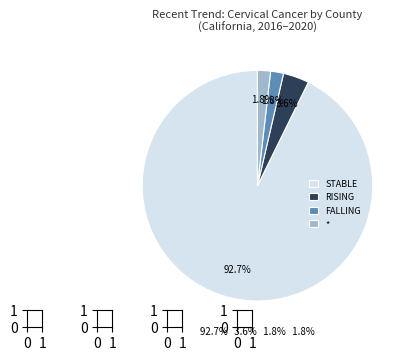

Is there any slice that represents more than half of the pie?

Yes